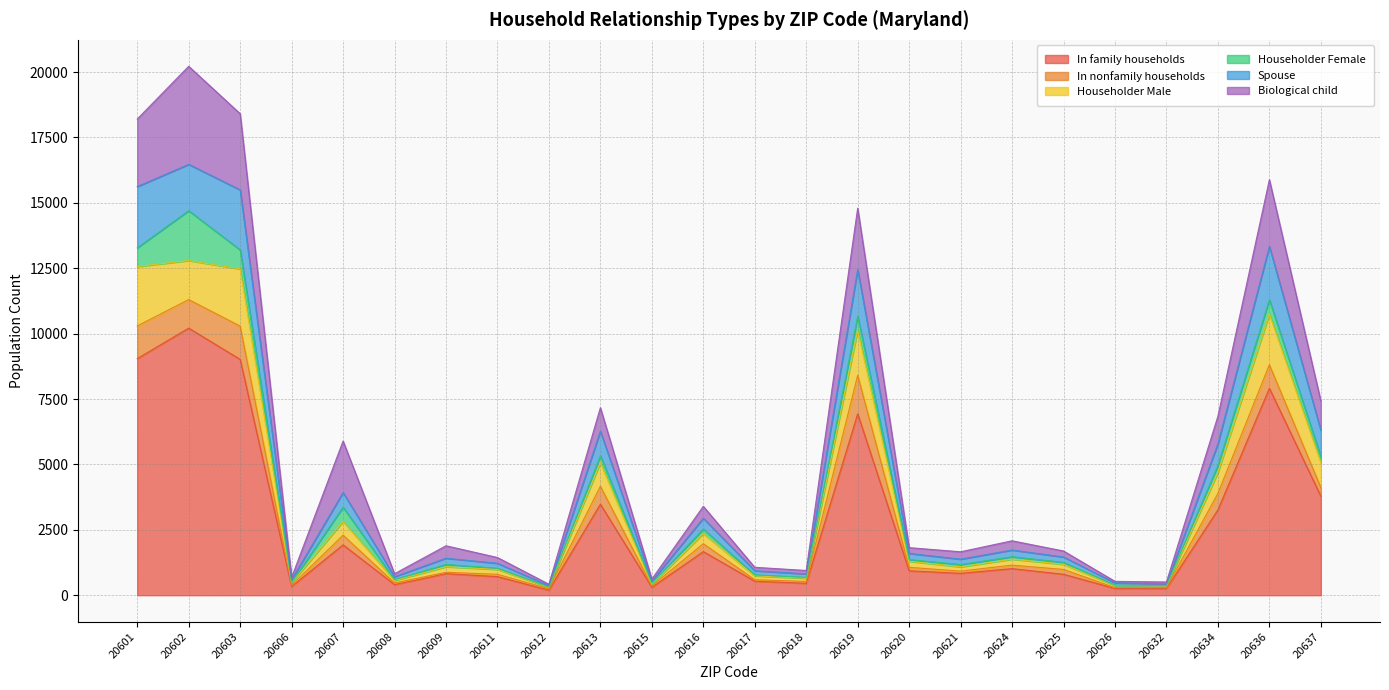

How many categories are shown in the chart?

24